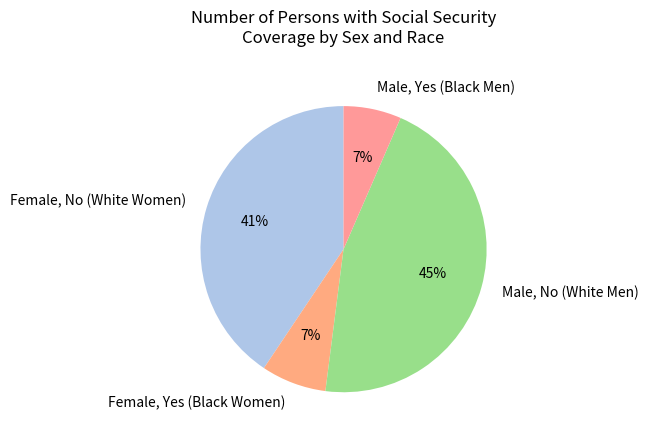

The Male, No (White Men) slice represents 45% of the pie. True or false?

True